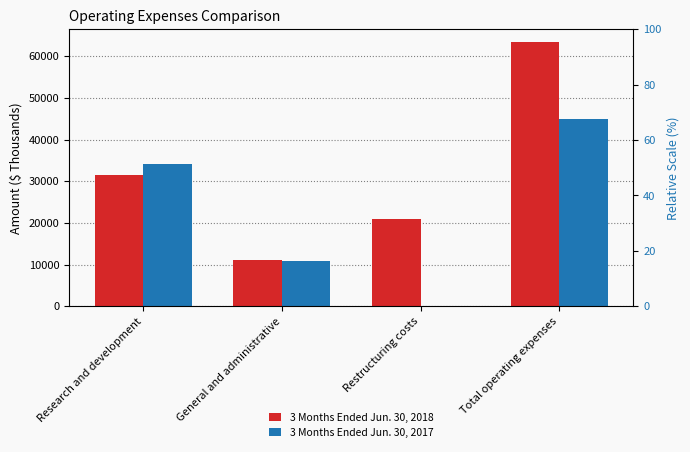

Count the 3 Months Ended Jun. 30, 2017 values in the range 10912 to 44944.

3